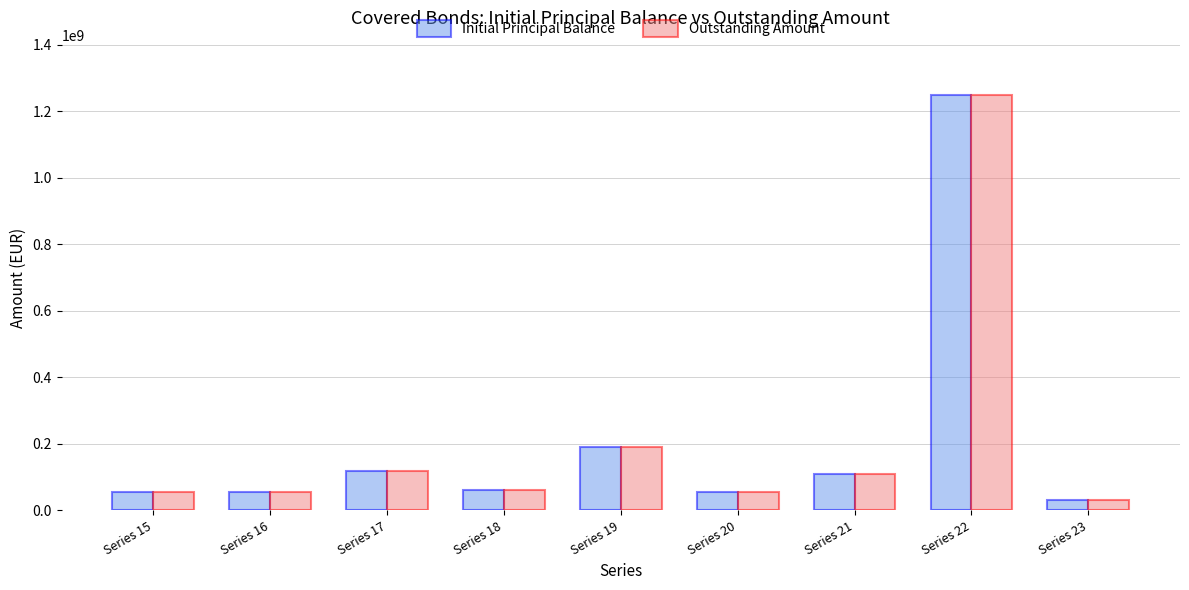

Where is Initial Principal Balance nearest to the value 640000000?

Series 19